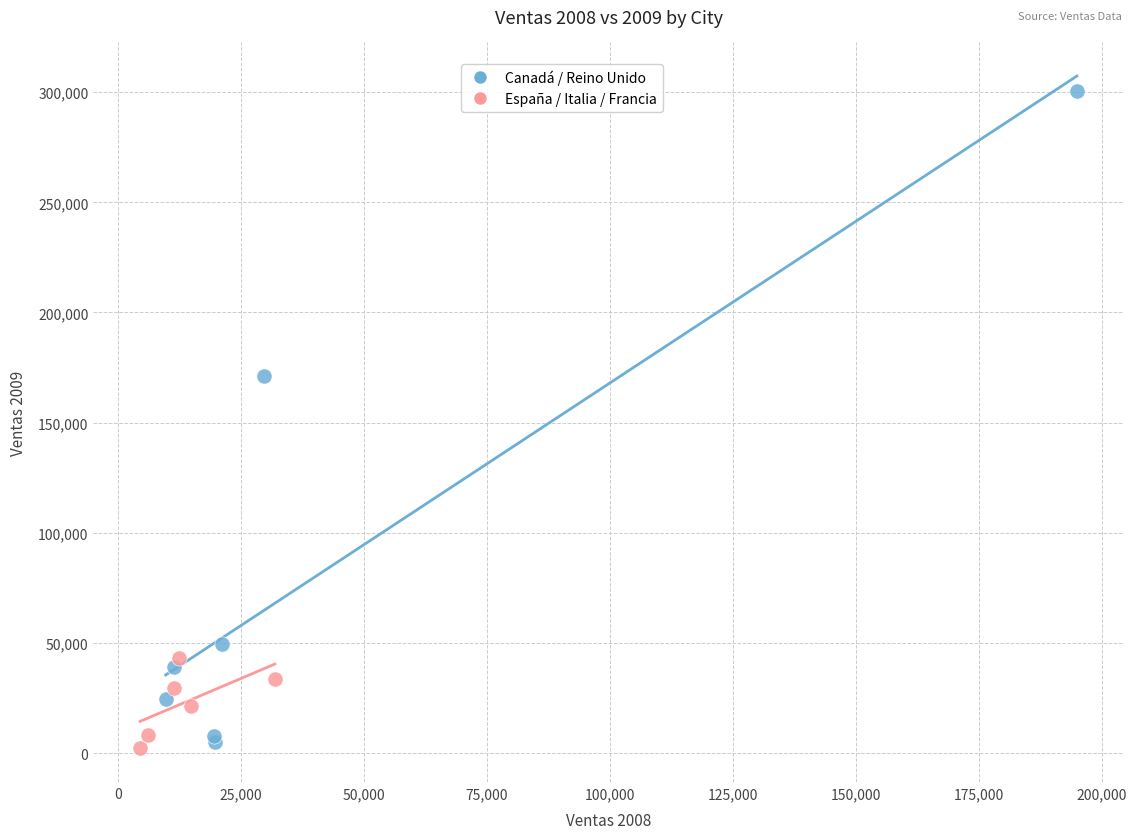

What are all the series names shown in the legend?

Canadá / Reino Unido, España / Italia / Francia